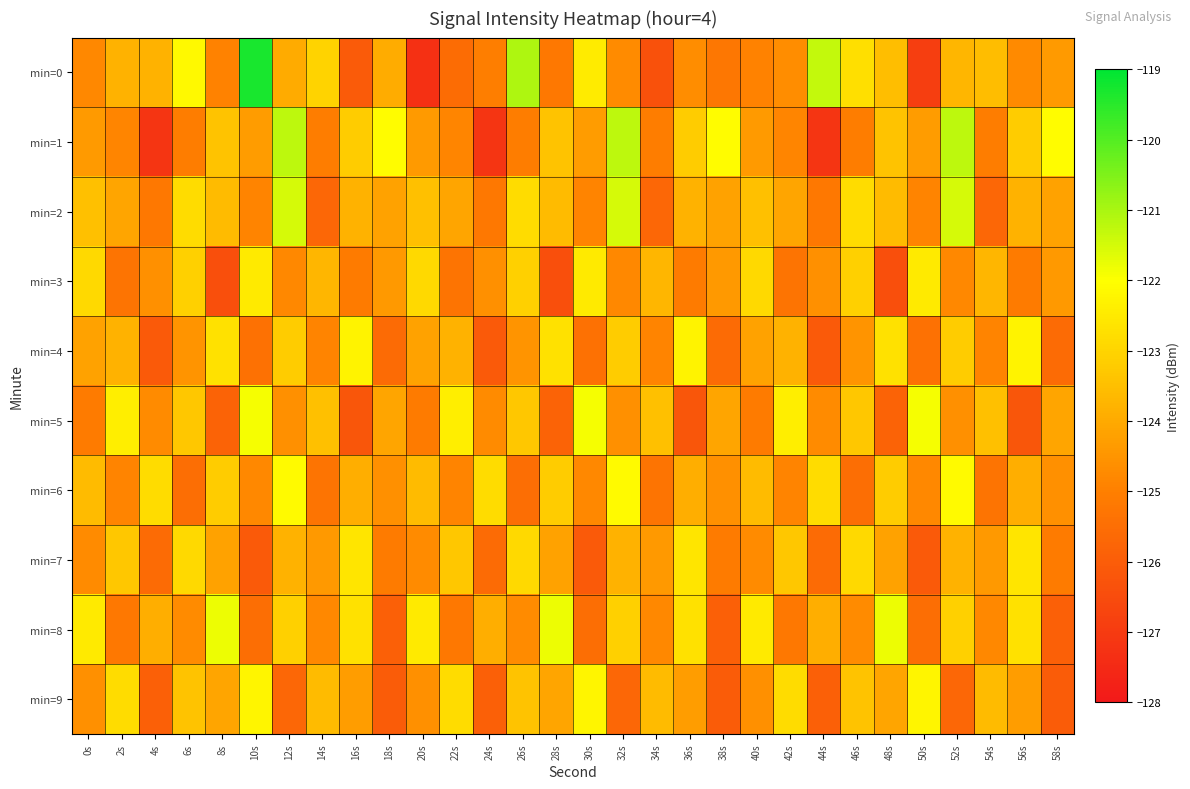

Which category has the lowest value across all series?

20s